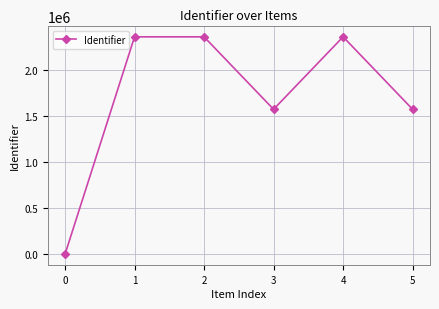

What is the maximum value shown in the chart?

2360633